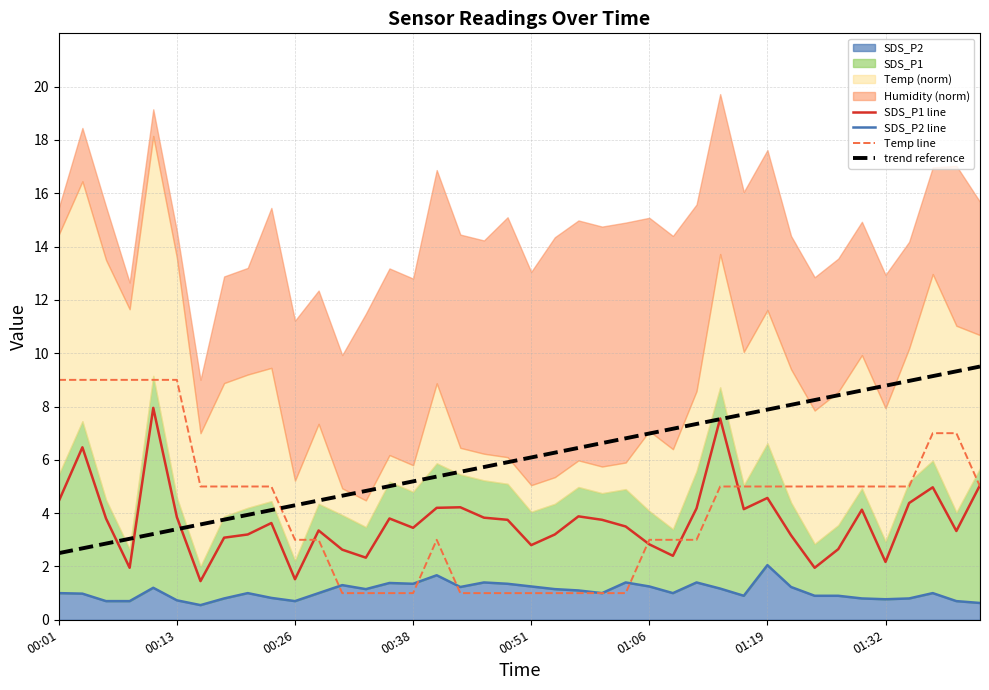

What is the difference between the second highest and minimum values in the SDS_P2 line series?

1.1